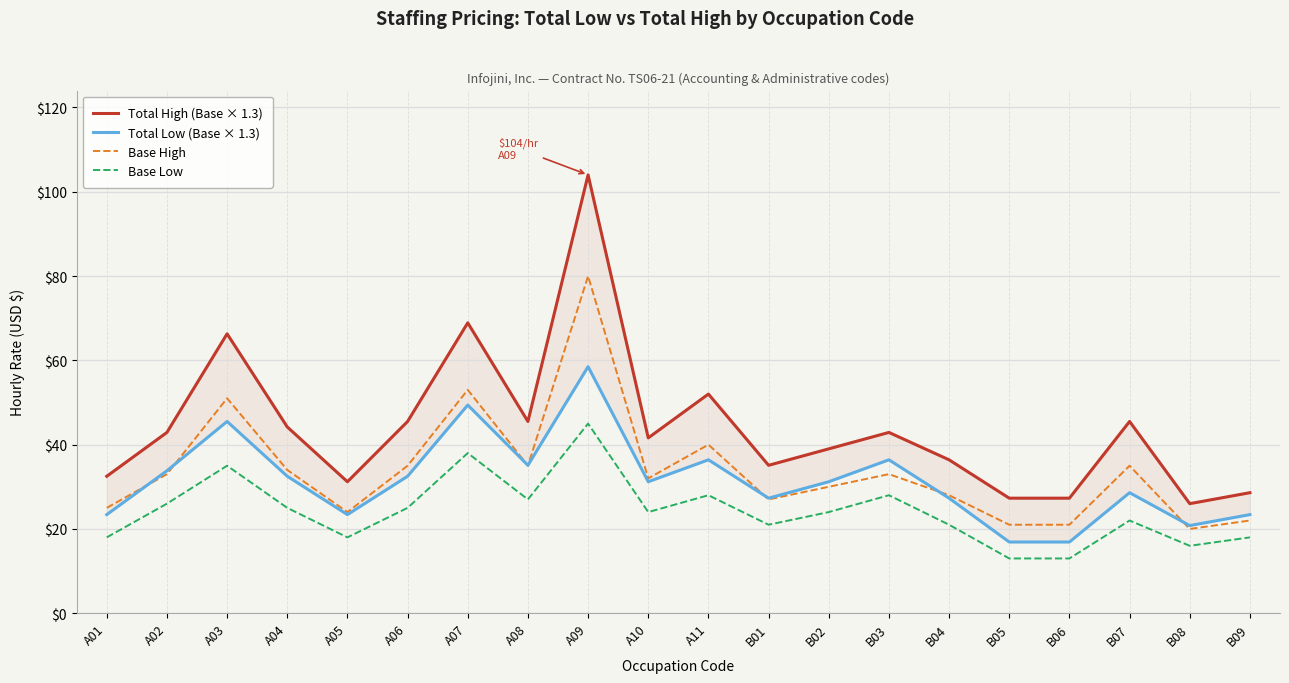

Where does the Total Low (Base × 1.3) series first go above 31?

A02